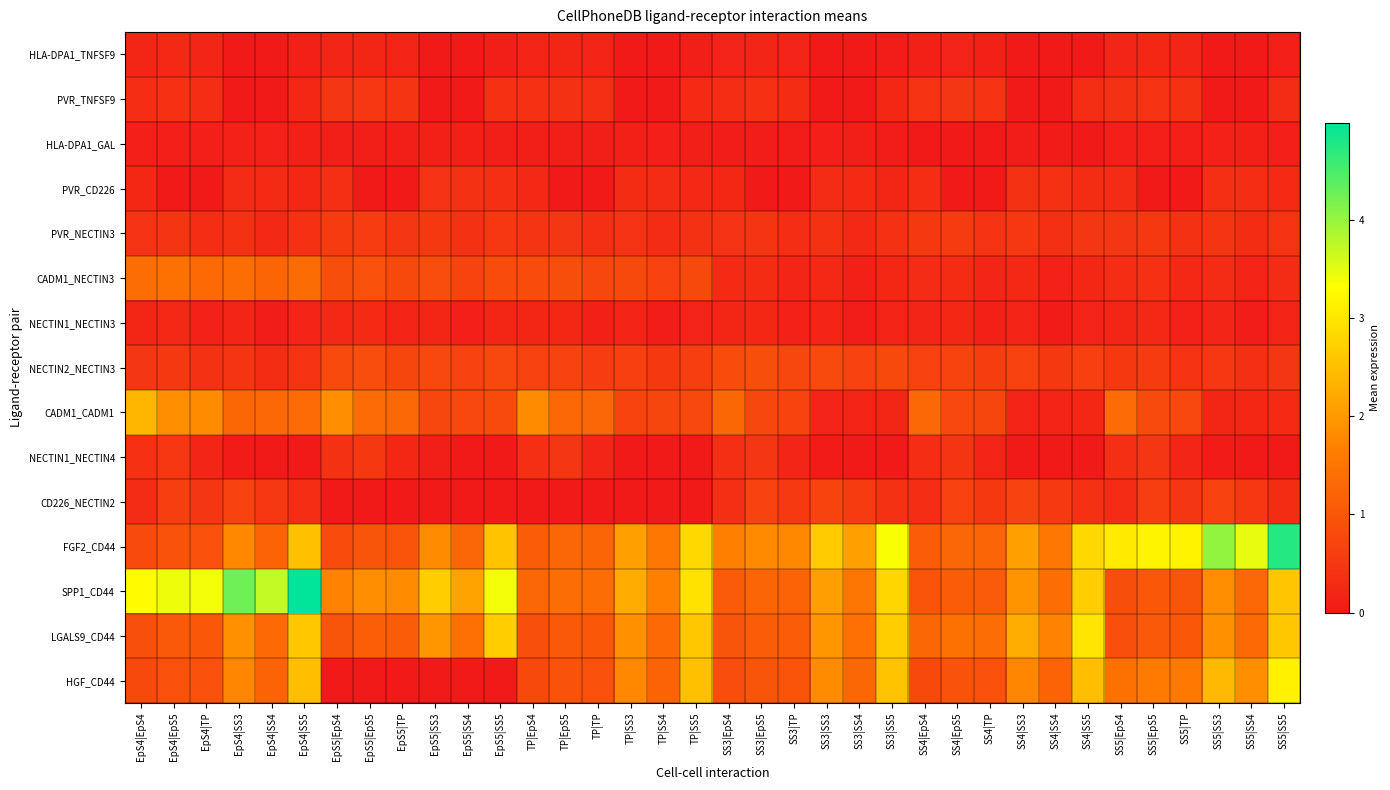

Which series has the largest total across all categories?

SPP1_CD44